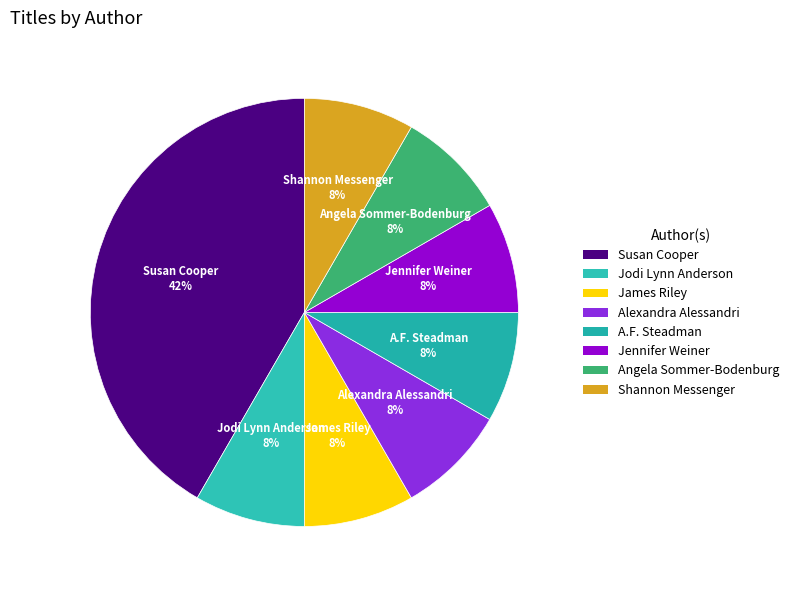

Do Angela Sommer-Bodenburg and Alexandra Alessandri together represent more than half of the pie?

No